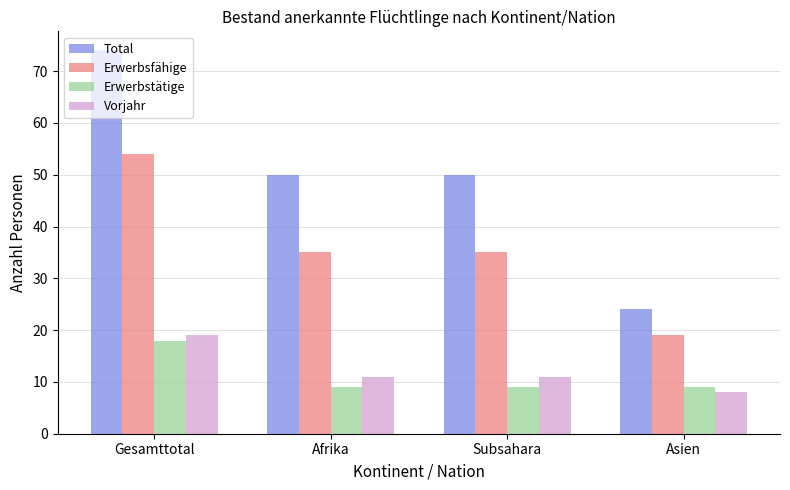

What is the label of the 4th bar from the right?

Gesamttotal